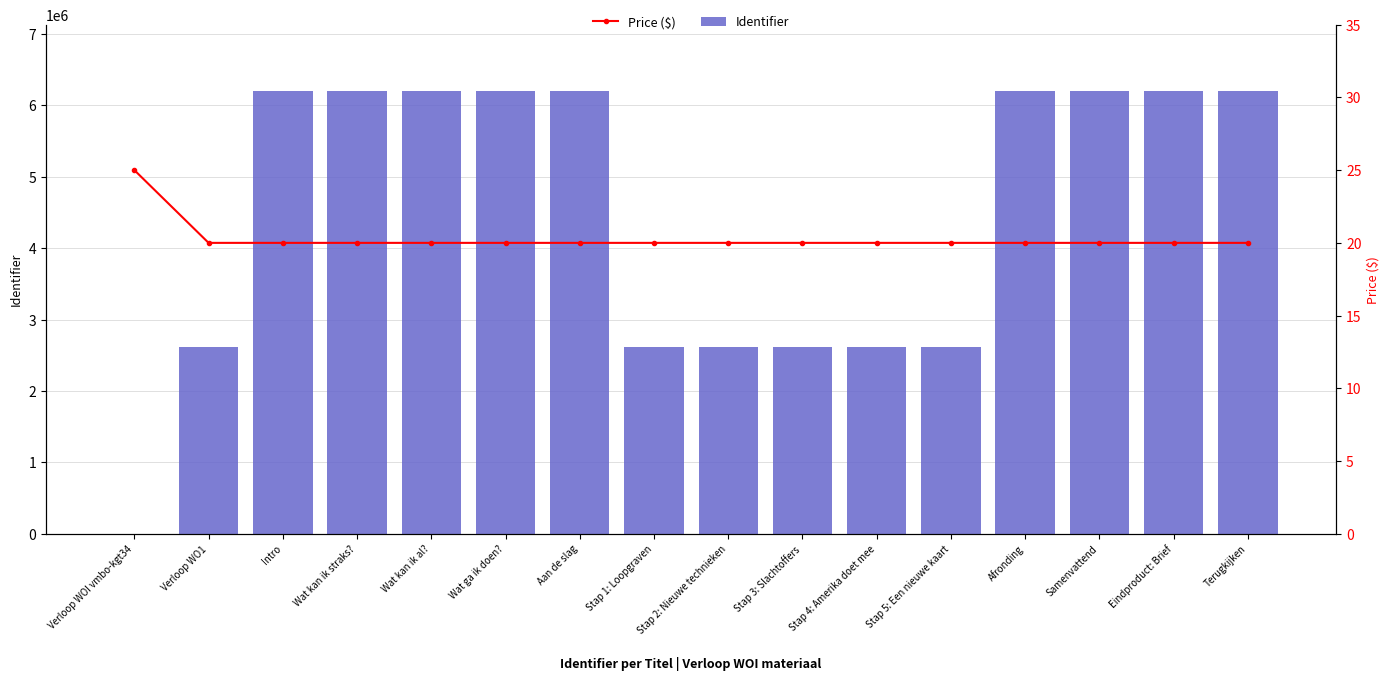

What is the difference between the second highest and second lowest values in the Identifier series?

3578941